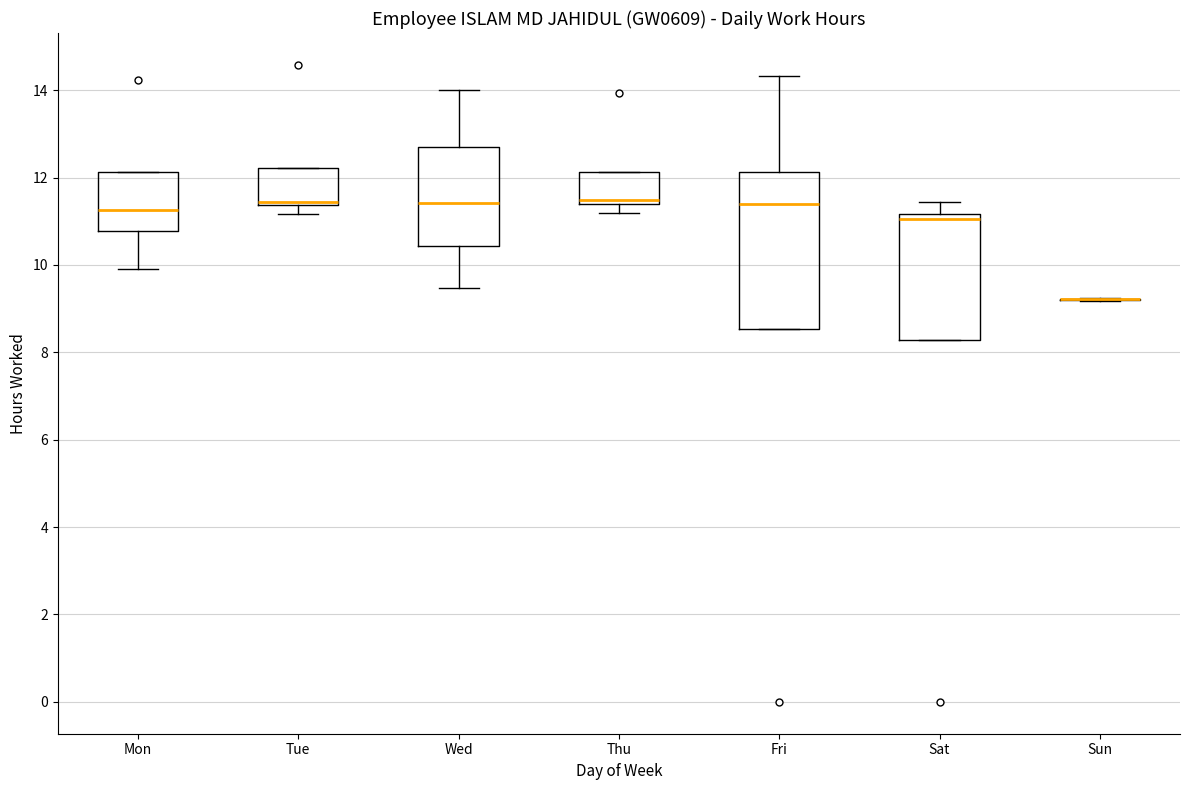

Comparing the boxes themselves (not the whiskers), which one is the tallest?

Fri